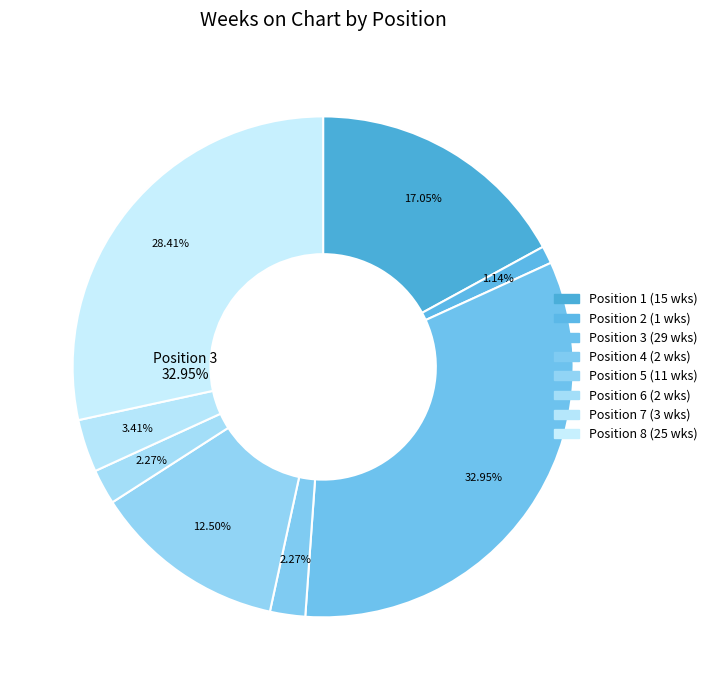

What is the smallest slice in the pie chart?

Position 2